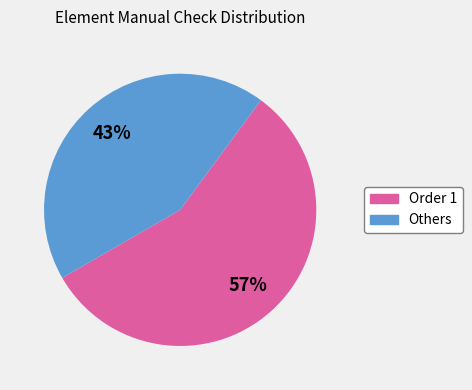

Is there any slice that represents more than half of the pie?

Yes